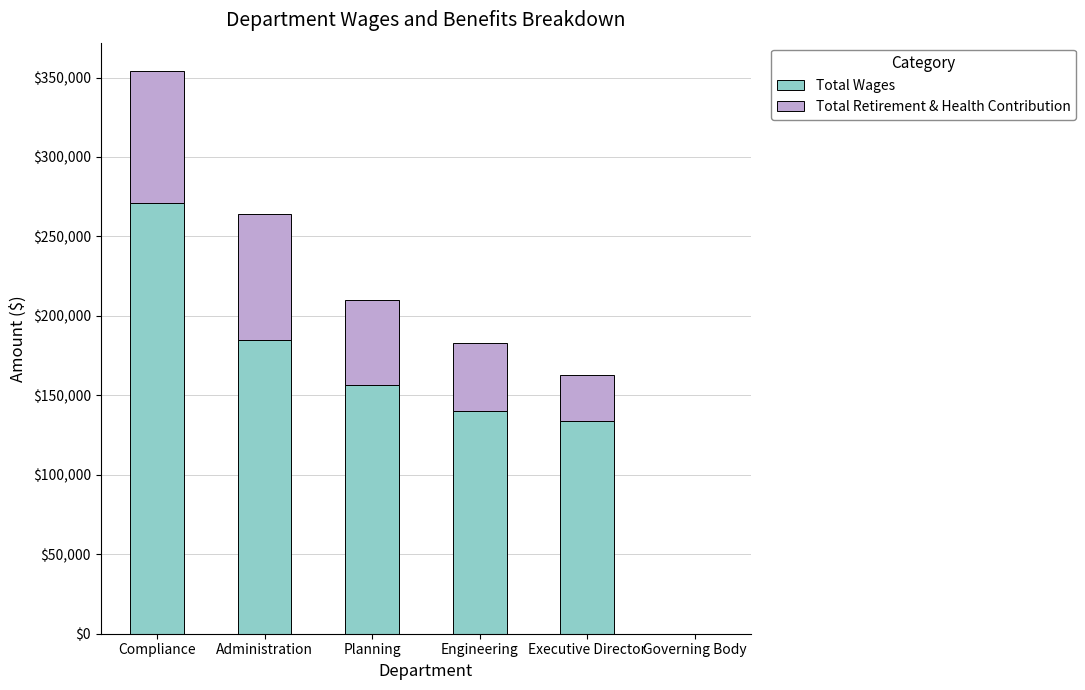

What is the sum of the Total Wages values at Administration and Governing Body?

185110